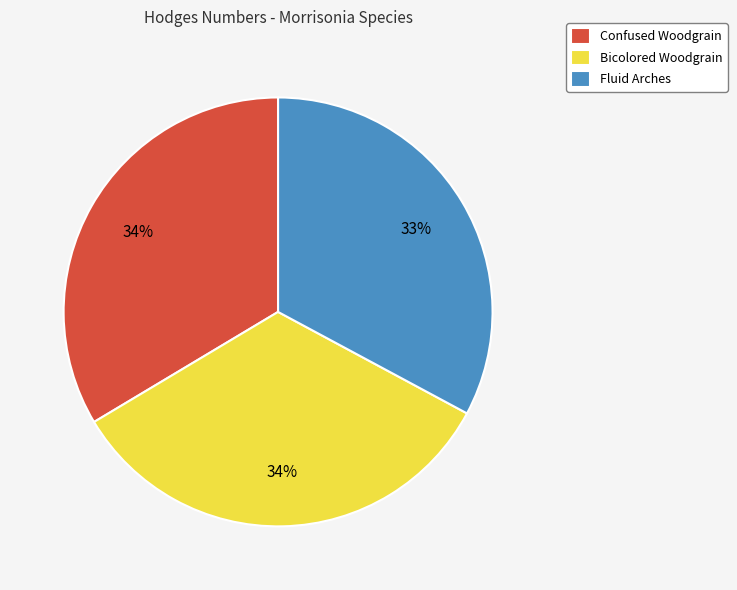

Is the sum of Confused Woodgrain and Bicolored Woodgrain greater than half?

Yes